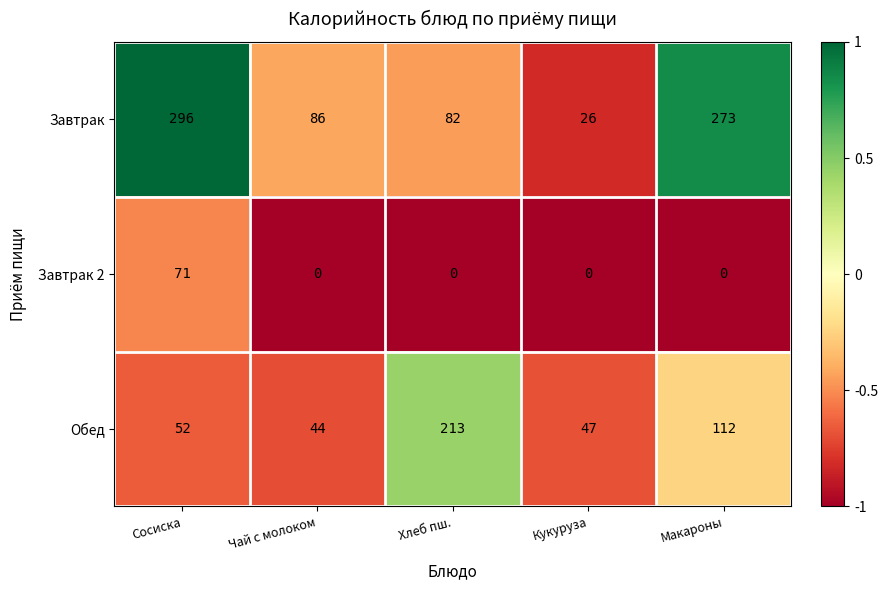

The Завтрак 2 series shows -25 at Макароны. True or false?

False